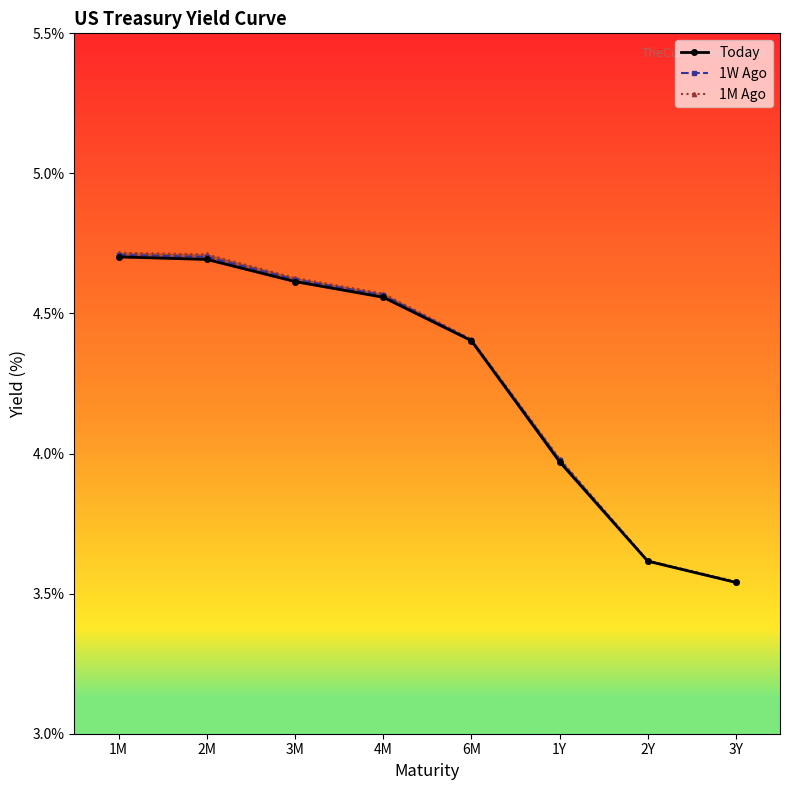

List the series in order of their overall mean, highest first.

1M Ago, 1W Ago, Today